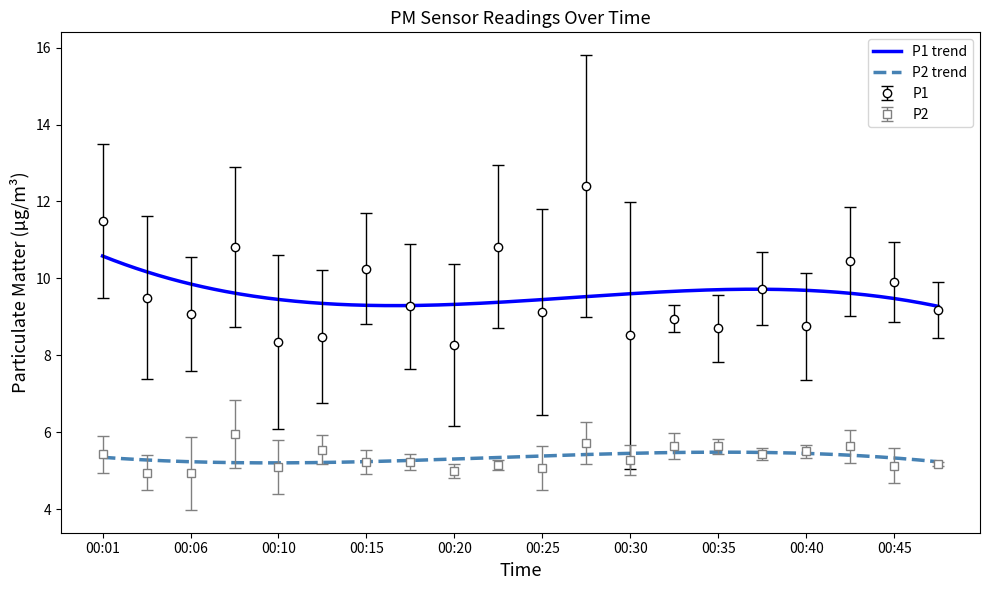

What is the spread (max minus min) of values at 00:30?

3.2